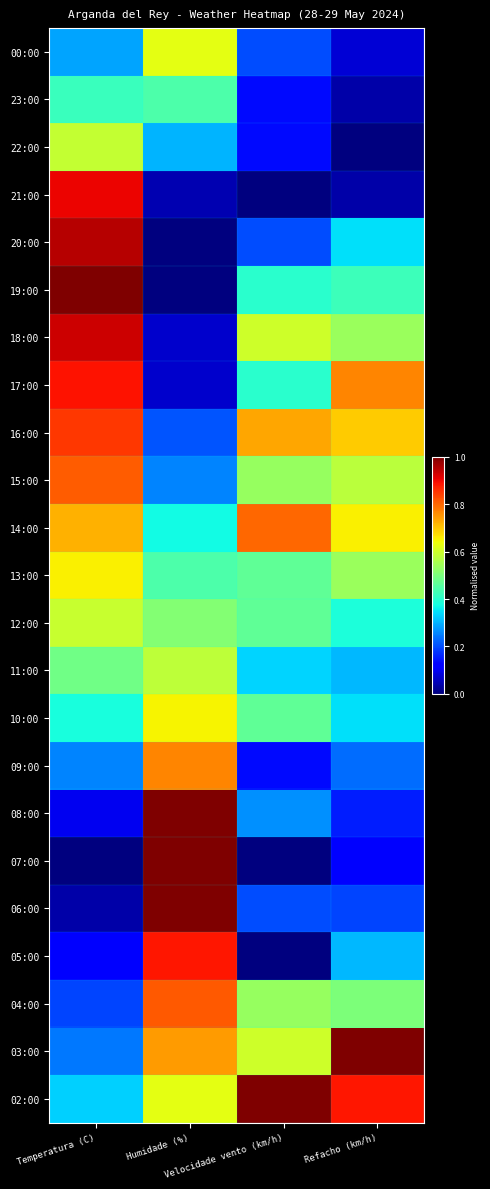

Reading right to left, transcribe all the data shown in this chart.

00:00: Refacho (km/h)=0.1	Velocidade vento (km/h)=0.2	Humidade (%)=0.6	Temperatura (C)=0.3
23:00: Refacho (km/h)=0.0	Velocidade vento (km/h)=0.1	Humidade (%)=0.4	Temperatura (C)=0.4
22:00: Refacho (km/h)=0.0	Velocidade vento (km/h)=0.1	Humidade (%)=0.3	Temperatura (C)=0.6
21:00: Refacho (km/h)=0.0	Velocidade vento (km/h)=0.0	Humidade (%)=0.0	Temperatura (C)=0.9
20:00: Refacho (km/h)=0.3	Velocidade vento (km/h)=0.2	Humidade (%)=0.0	Temperatura (C)=1.0
19:00: Refacho (km/h)=0.4	Velocidade vento (km/h)=0.4	Humidade (%)=0.0	Temperatura (C)=1.0
18:00: Refacho (km/h)=0.5	Velocidade vento (km/h)=0.6	Humidade (%)=0.1	Temperatura (C)=0.9
17:00: Refacho (km/h)=0.8	Velocidade vento (km/h)=0.4	Humidade (%)=0.1	Temperatura (C)=0.9
16:00: Refacho (km/h)=0.7	Velocidade vento (km/h)=0.7	Humidade (%)=0.2	Temperatura (C)=0.8
15:00: Refacho (km/h)=0.6	Velocidade vento (km/h)=0.5	Humidade (%)=0.3	Temperatura (C)=0.8
14:00: Refacho (km/h)=0.7	Velocidade vento (km/h)=0.8	Humidade (%)=0.4	Temperatura (C)=0.7
13:00: Refacho (km/h)=0.5	Velocidade vento (km/h)=0.5	Humidade (%)=0.4	Temperatura (C)=0.7
12:00: Refacho (km/h)=0.4	Velocidade vento (km/h)=0.5	Humidade (%)=0.5	Temperatura (C)=0.6
11:00: Refacho (km/h)=0.3	Velocidade vento (km/h)=0.3	Humidade (%)=0.6	Temperatura (C)=0.5
10:00: Refacho (km/h)=0.3	Velocidade vento (km/h)=0.5	Humidade (%)=0.7	Temperatura (C)=0.4
09:00: Refacho (km/h)=0.2	Velocidade vento (km/h)=0.1	Humidade (%)=0.8	Temperatura (C)=0.3
08:00: Refacho (km/h)=0.2	Velocidade vento (km/h)=0.3	Humidade (%)=1.0	Temperatura (C)=0.1
07:00: Refacho (km/h)=0.1	Velocidade vento (km/h)=0.0	Humidade (%)=1.0	Temperatura (C)=0.0
06:00: Refacho (km/h)=0.2	Velocidade vento (km/h)=0.2	Humidade (%)=1.0	Temperatura (C)=0.0
05:00: Refacho (km/h)=0.3	Velocidade vento (km/h)=0.0	Humidade (%)=0.9	Temperatura (C)=0.1
04:00: Refacho (km/h)=0.5	Velocidade vento (km/h)=0.5	Humidade (%)=0.8	Temperatura (C)=0.2
03:00: Refacho (km/h)=1.0	Velocidade vento (km/h)=0.6	Humidade (%)=0.7	Temperatura (C)=0.2
02:00: Refacho (km/h)=0.9	Velocidade vento (km/h)=1.0	Humidade (%)=0.6	Temperatura (C)=0.3